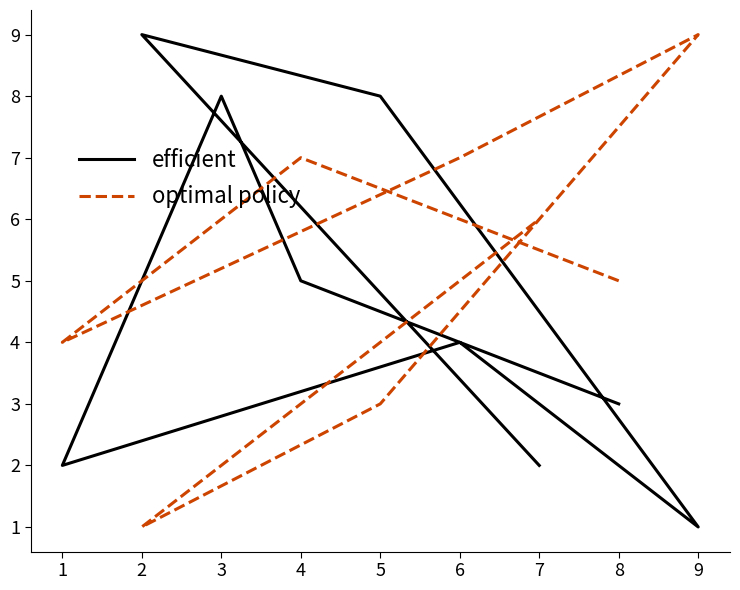

At which label does optimal policy reach its minimum?

2